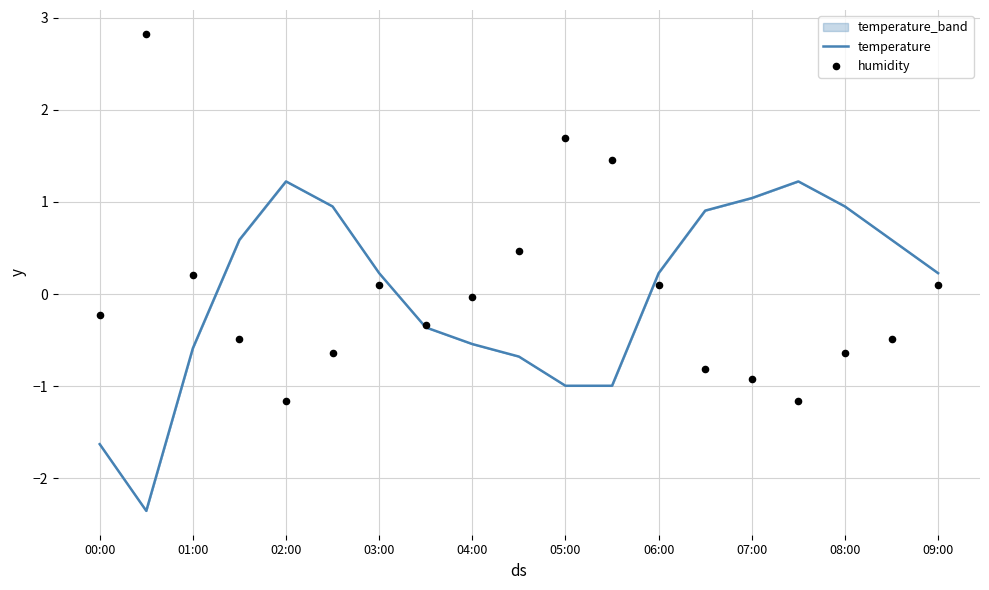

At how many categories does at least one series exceed 1?

6